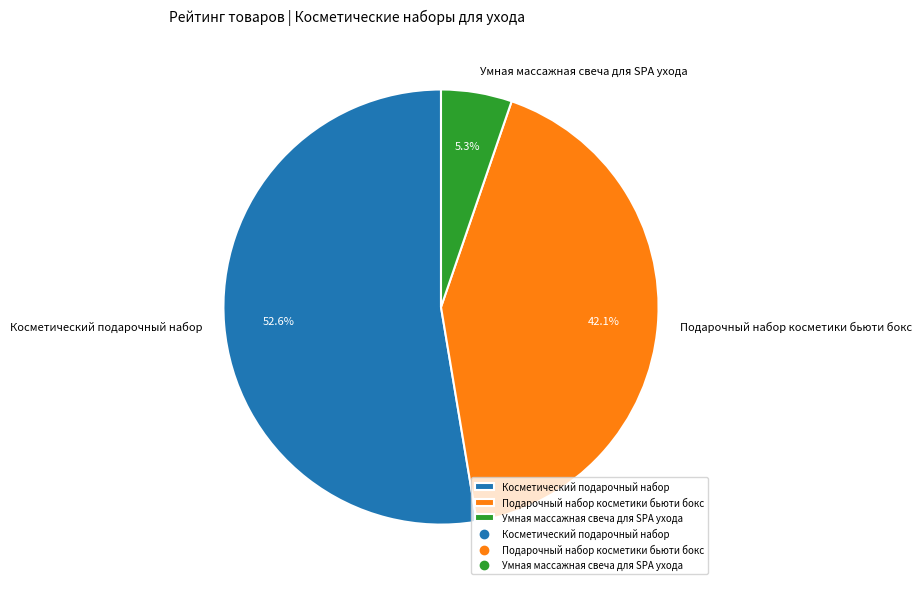

What percentage is NOT represented by Косметический подарочный набор?

47.4%